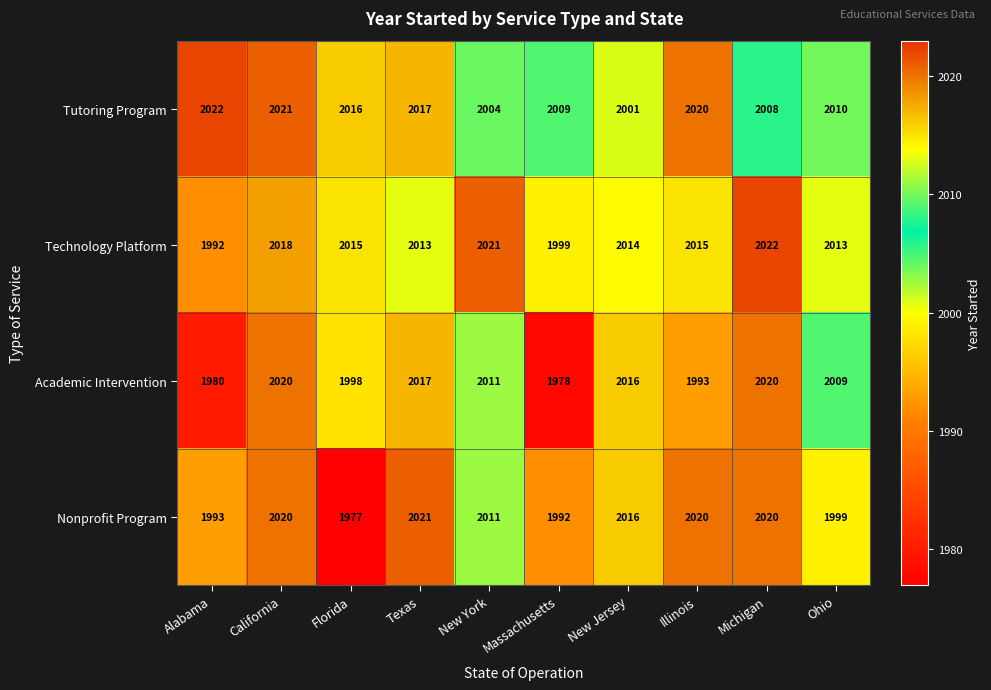

At which category is the sum across all series the highest?

California